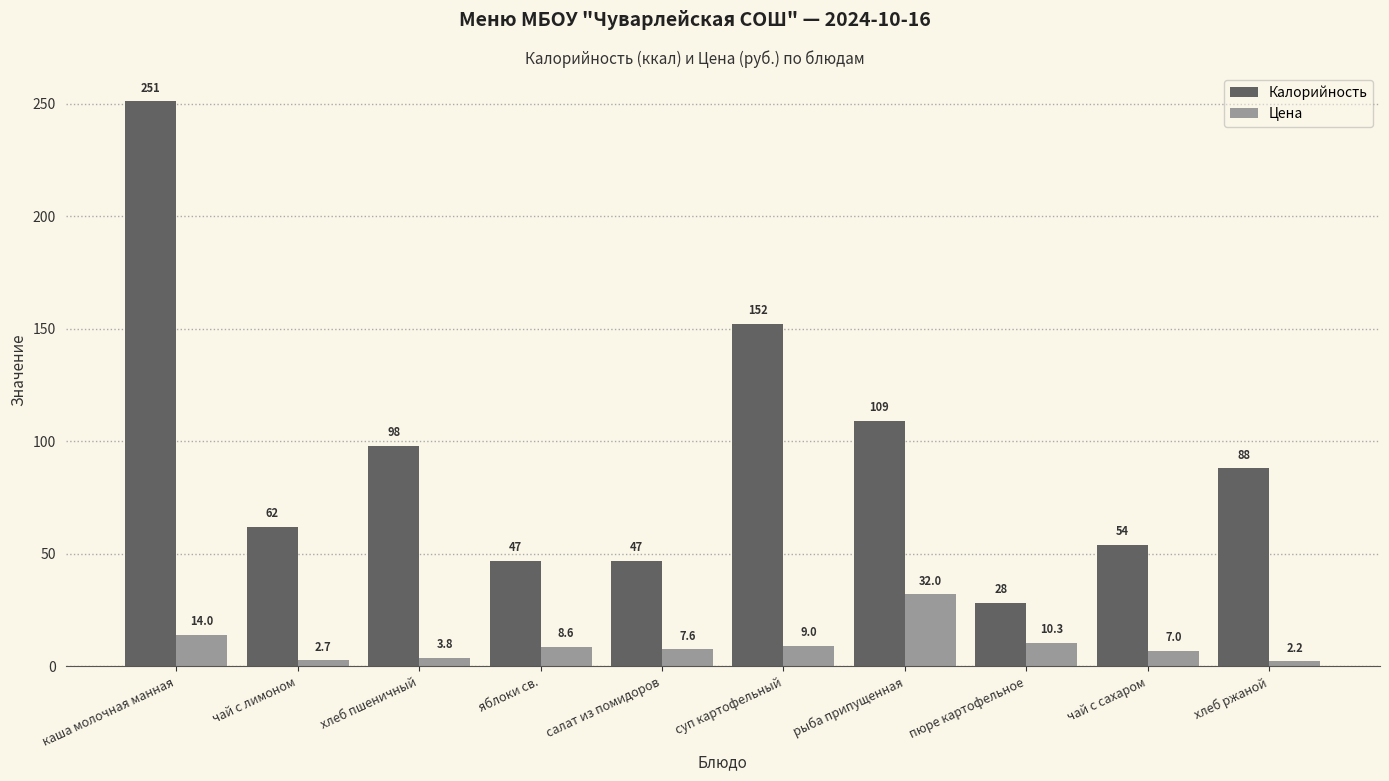

Reading left to right, what are all the values shown in this chart?

Калорийность: каша молочная манная=251.0	чай с лимоном=62.0	хлеб пшеничный=98.0	яблоки св.=47.0	салат из помидоров=47.0	суп картофельный=152.0	рыба припущенная=109.0	пюре картофельное=28.1	чай с сахаром=54.0	хлеб ржаной=88.0
Цена: каша молочная манная=14.0	чай с лимоном=2.7	хлеб пшеничный=3.8	яблоки св.=8.6	салат из помидоров=7.6	суп картофельный=9.0	рыба припущенная=32.0	пюре картофельное=10.3	чай с сахаром=7.0	хлеб ржаной=2.2